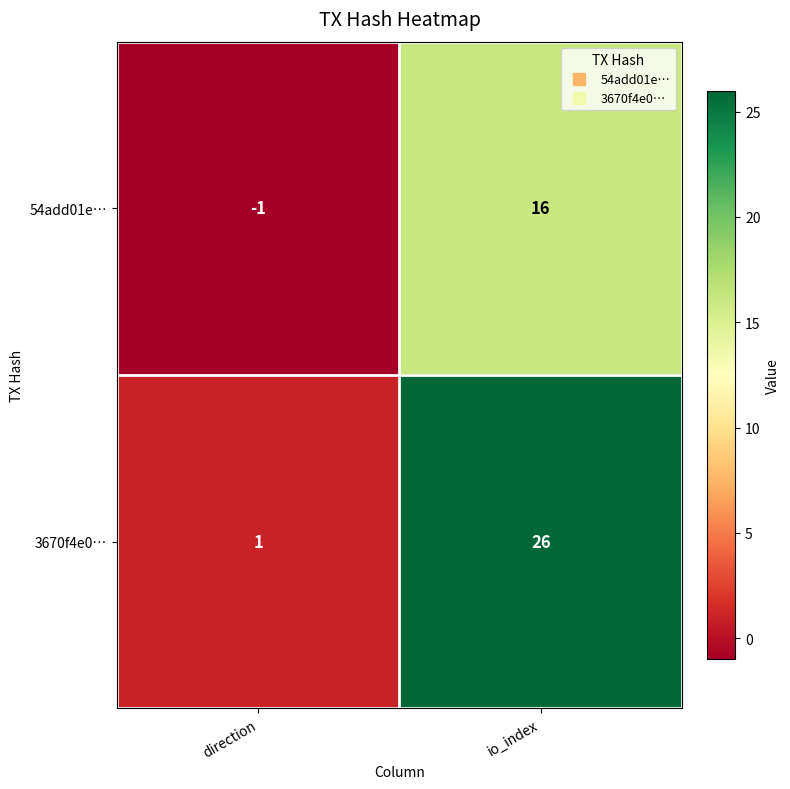

List the series in order of their peak value, lowest first.

54add01e…, 3670f4e0…